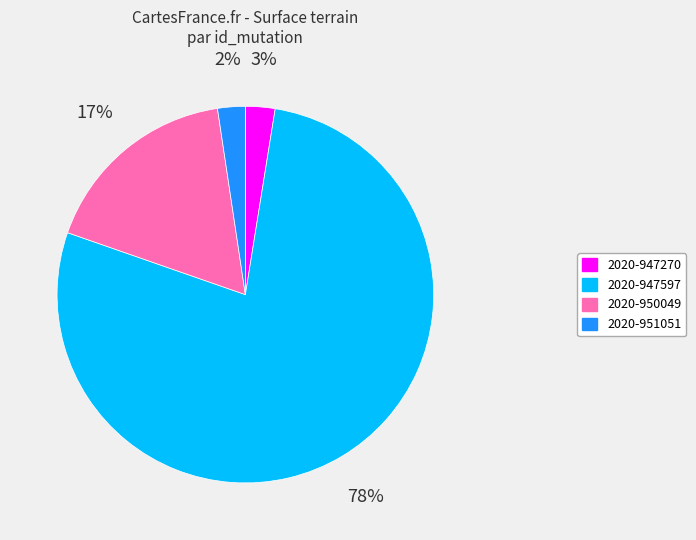

How many segments does this pie chart have?

4